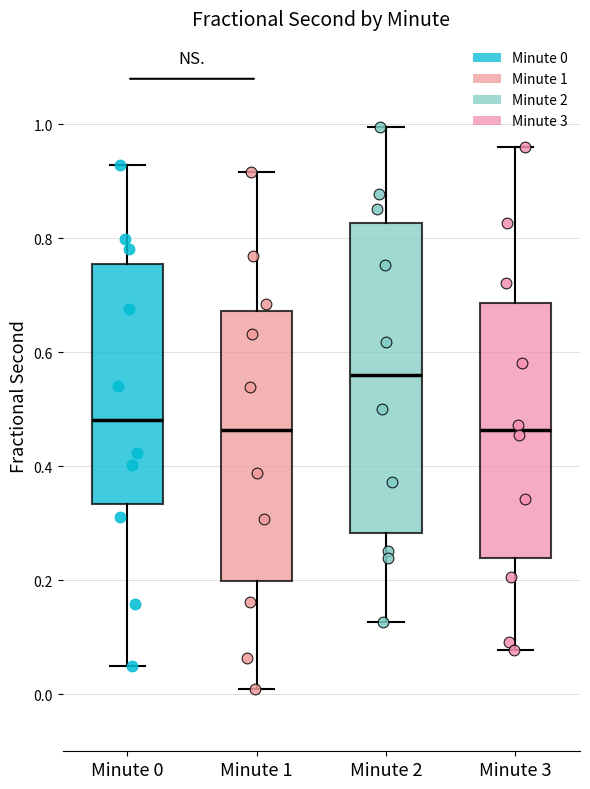

Comparing the boxes themselves (not the whiskers), which one is the tallest?

Minute 2